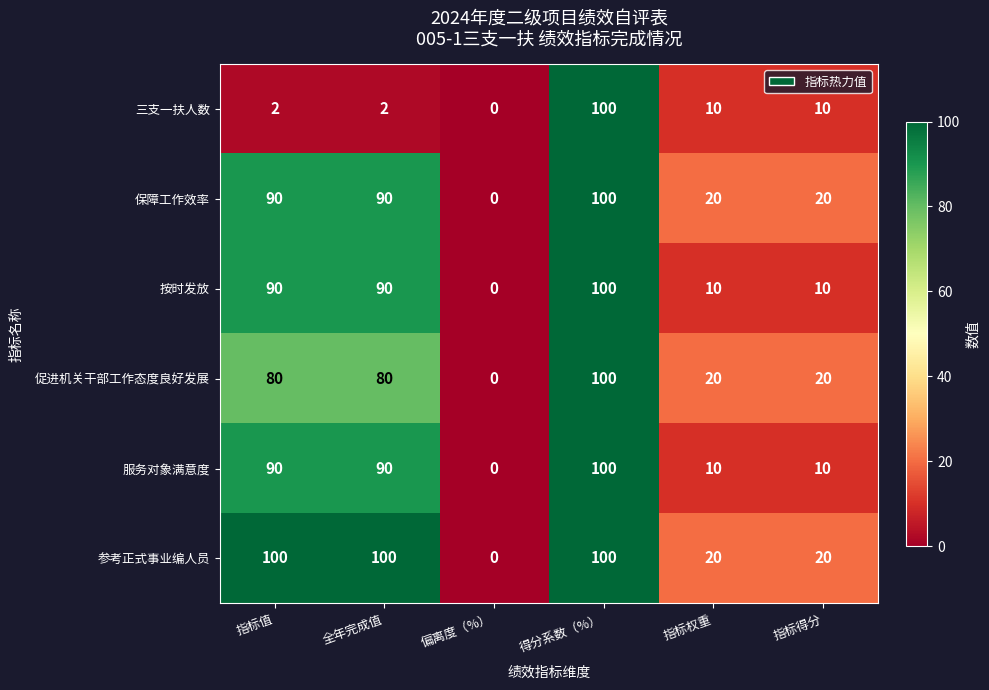

What is the difference between the 保障工作效率 values at 偏离度（%） and 指标得分?

20